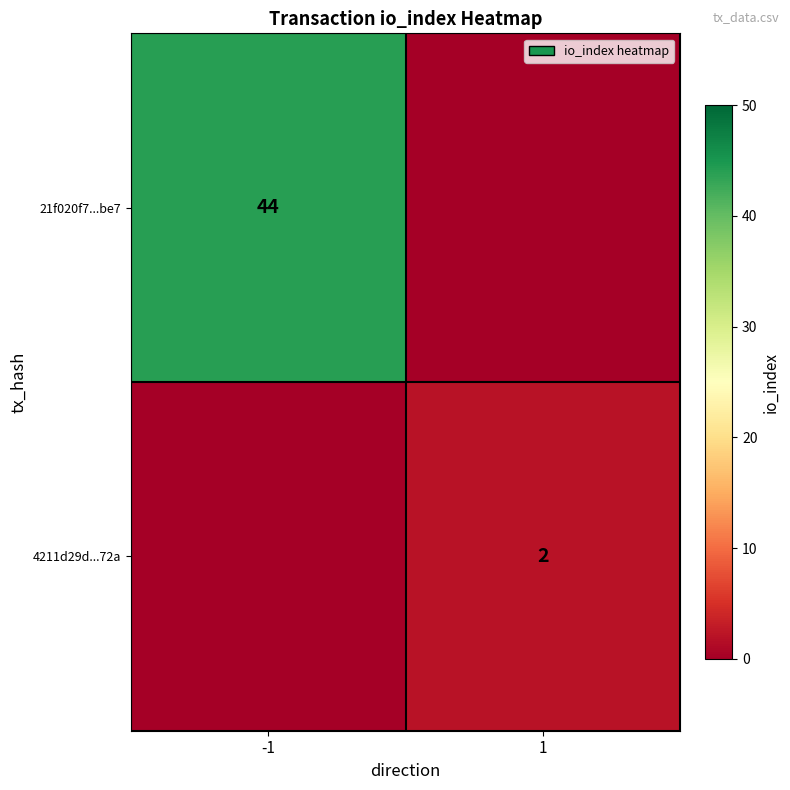

The value of 4211d29d...72a at 1 is 2. True or false?

True